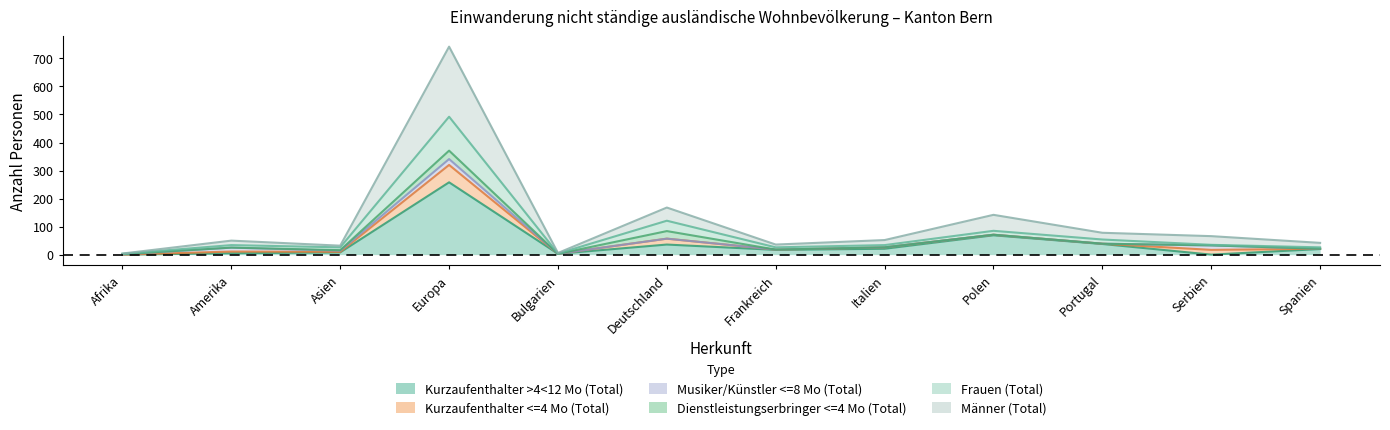

True or false: Männer (Total) and Kurzaufenthalter >4<12 Mo (Total) intersect in this chart.

False